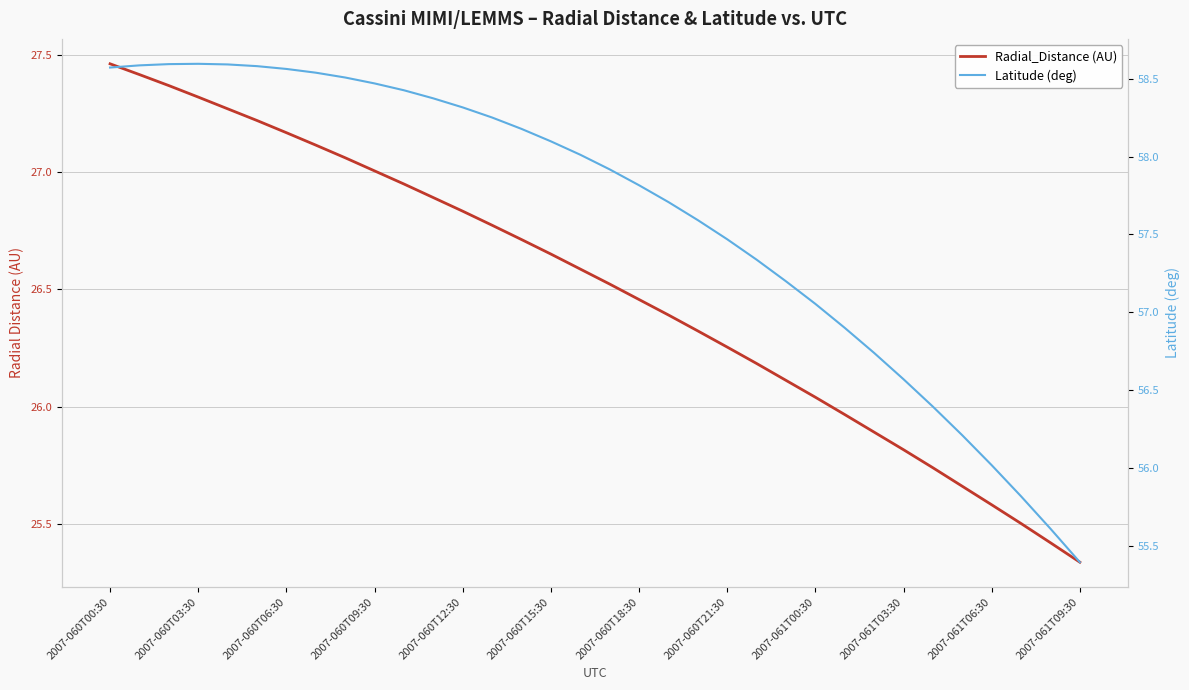

What is the sum of the Radial_Distance (AU) values at 2007-060T03:30 and 33?

52.8